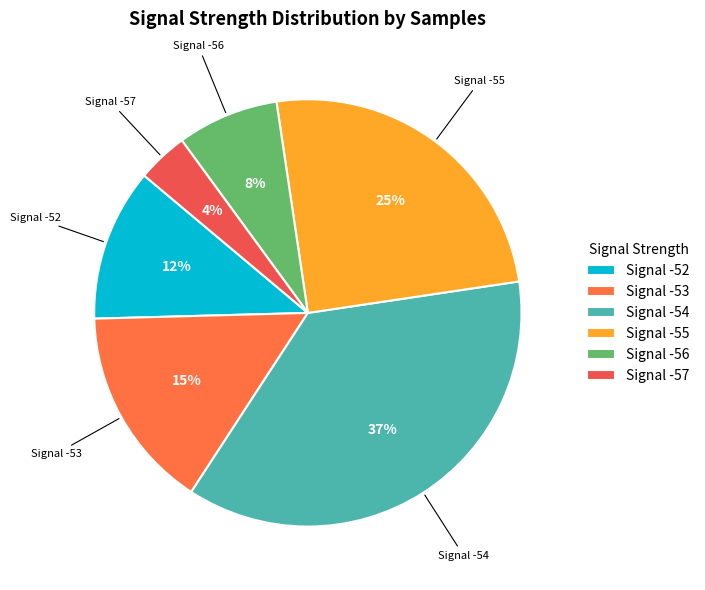

To the nearest percent, what is the difference between the largest and smallest slice percentages?

33%